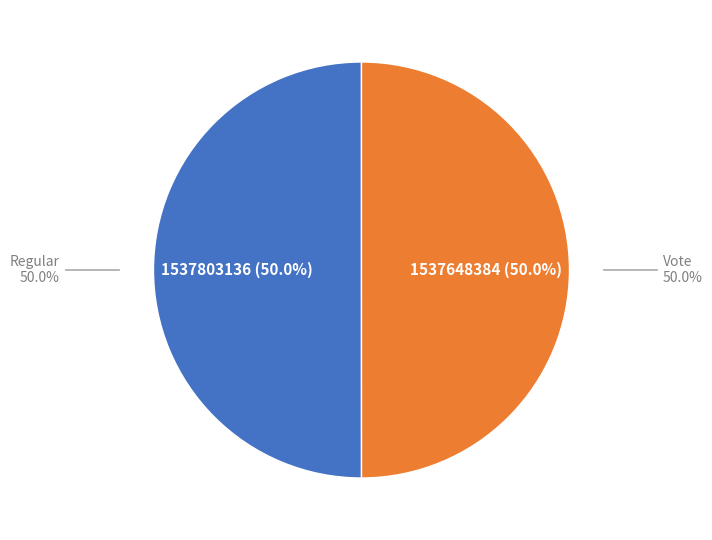

What percentage is the Regular slice, to the nearest percent?

50%